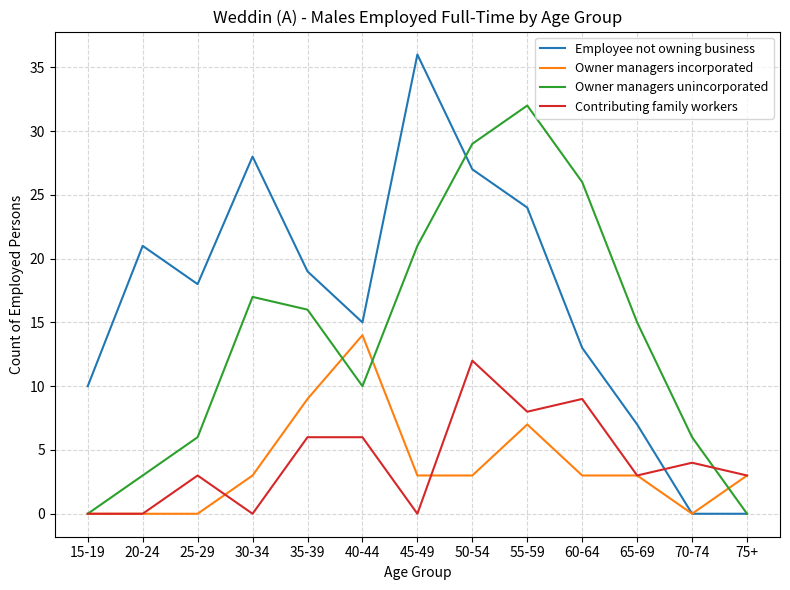

Rank the series by their maximum value, from highest to lowest.

Employee not owning business, Owner managers unincorporated, Owner managers incorporated, Contributing family workers